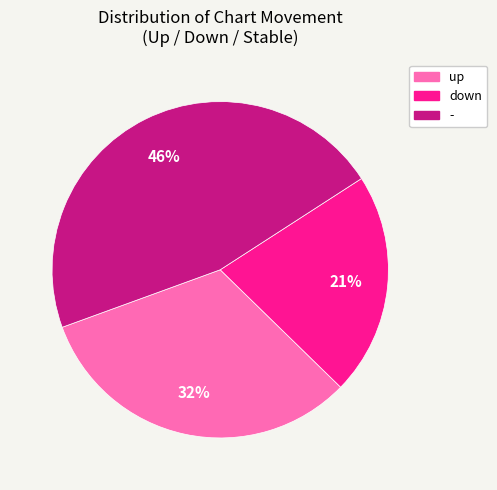

Rank the categories by value from highest to lowest.

-, up, down